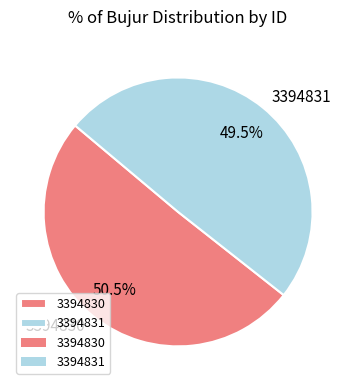

Which slice represents more than half of the pie?

3394830